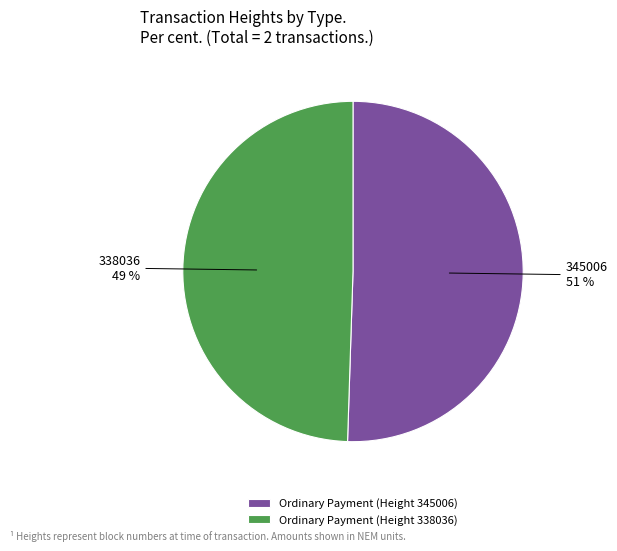

To the nearest percent, what is the average slice percentage?

50%